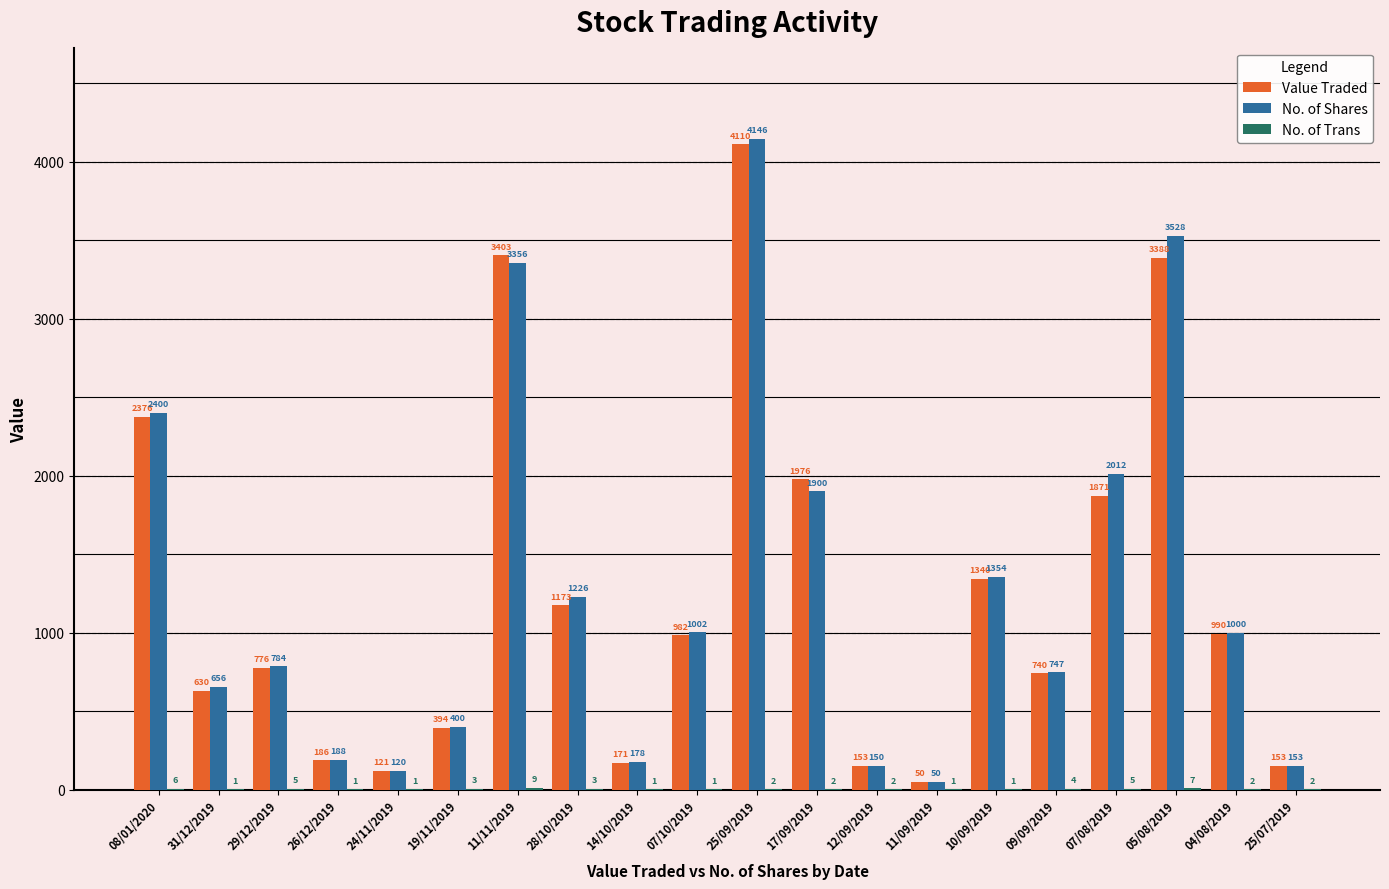

What value does the No. of Shares series have at 11/11/2019?

3356